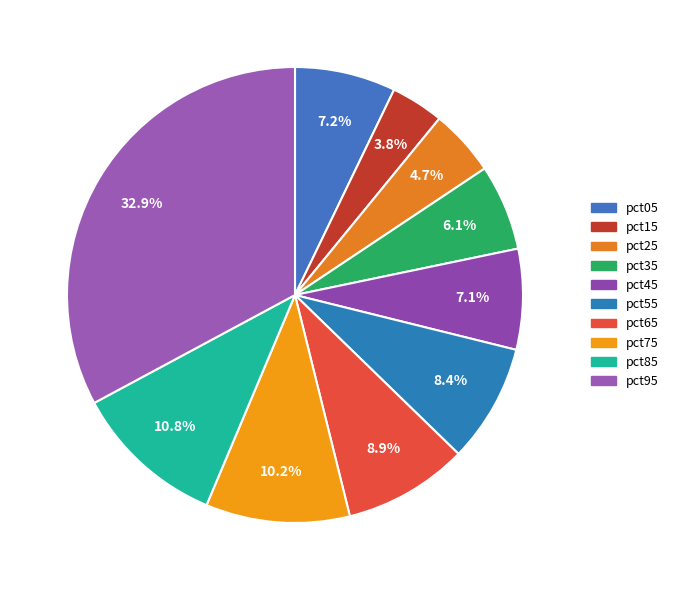

To the nearest percent, what is the average slice percentage?

10%